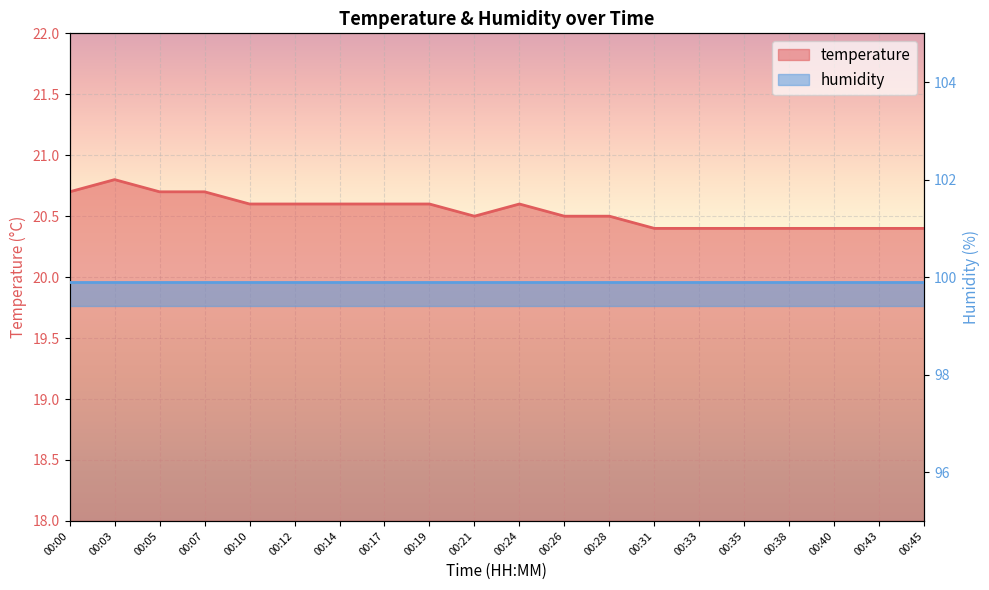

Is it true that the value at 00:35 is 27.6?

False